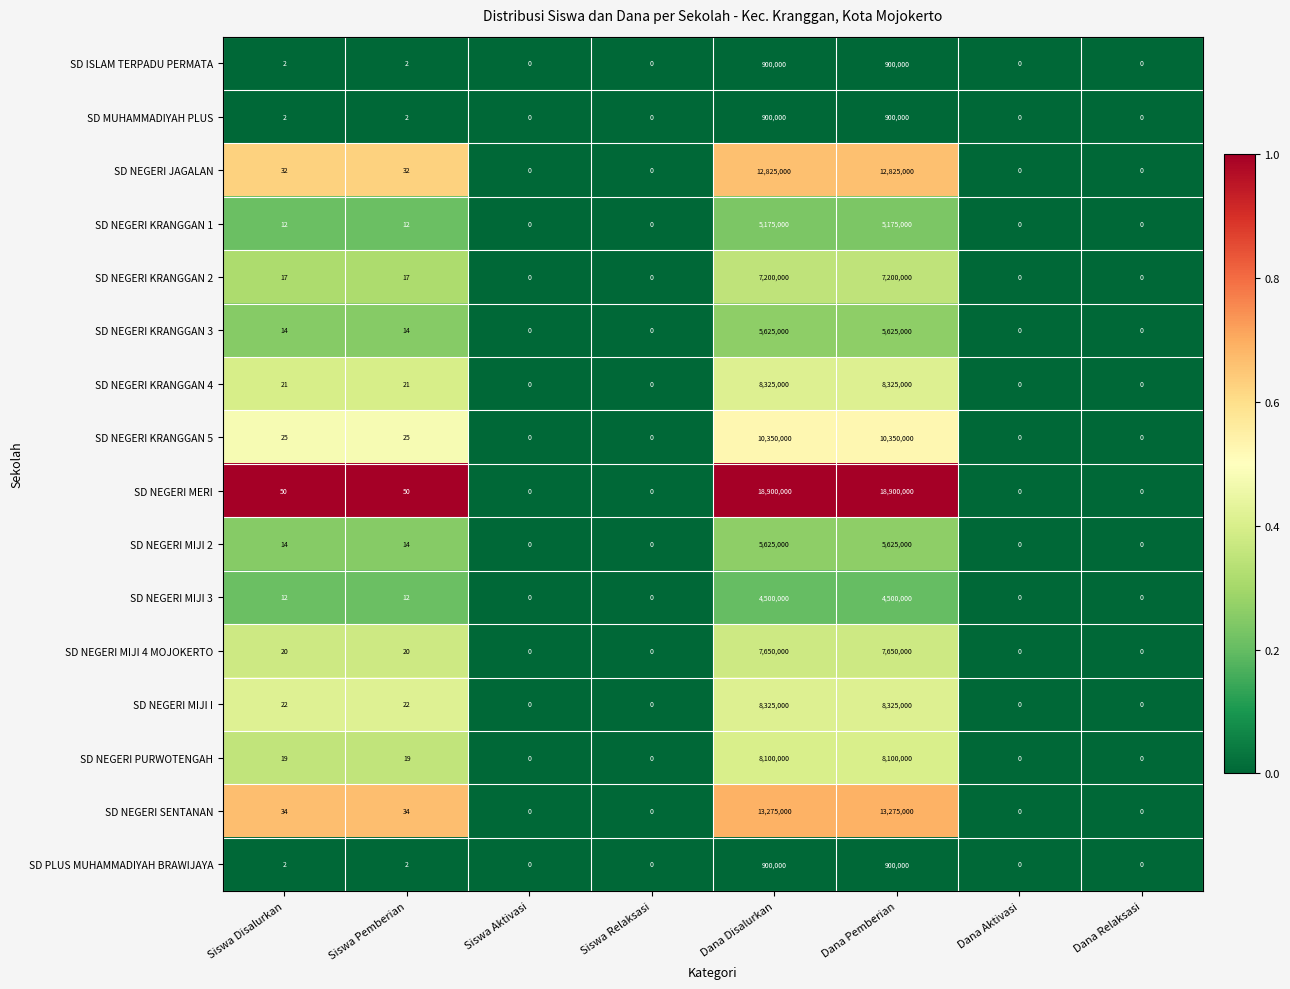

Which series changed the most between Siswa Pemberian and Siswa Relaksasi?

SD NEGERI MERI